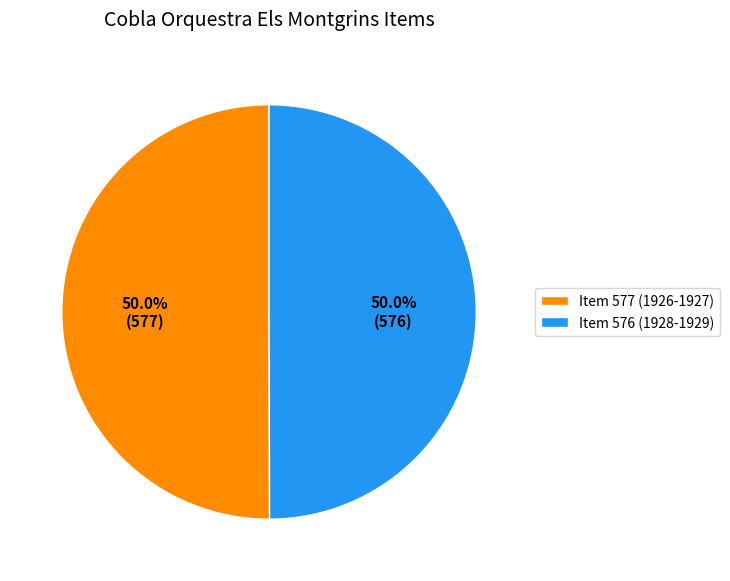

Count the number of slices in the pie.

2